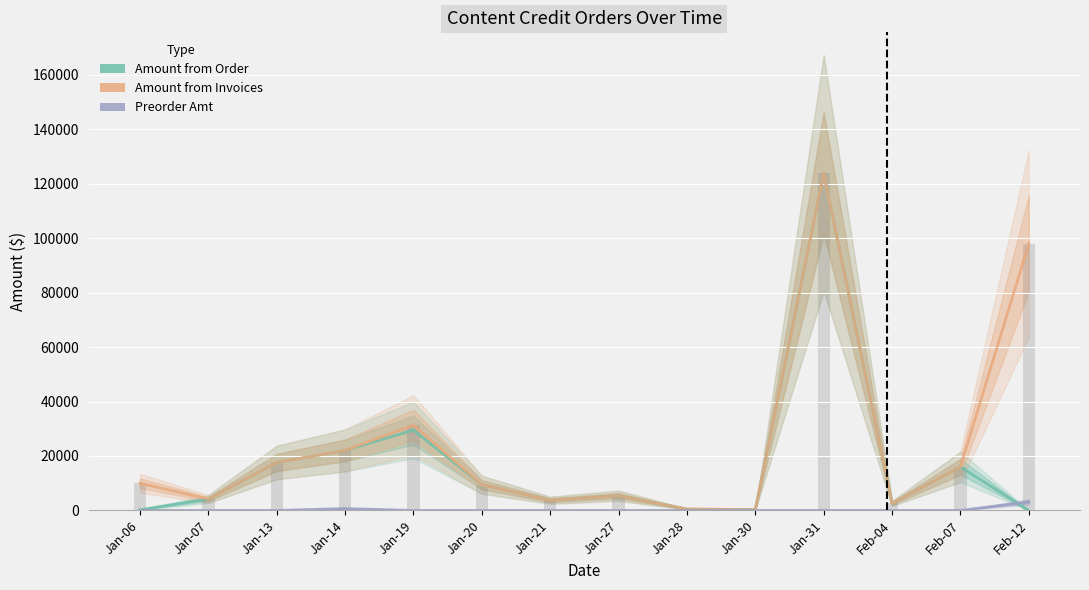

Is it true that Amount from Invoices equals 6667.8 at Jan-07?

False